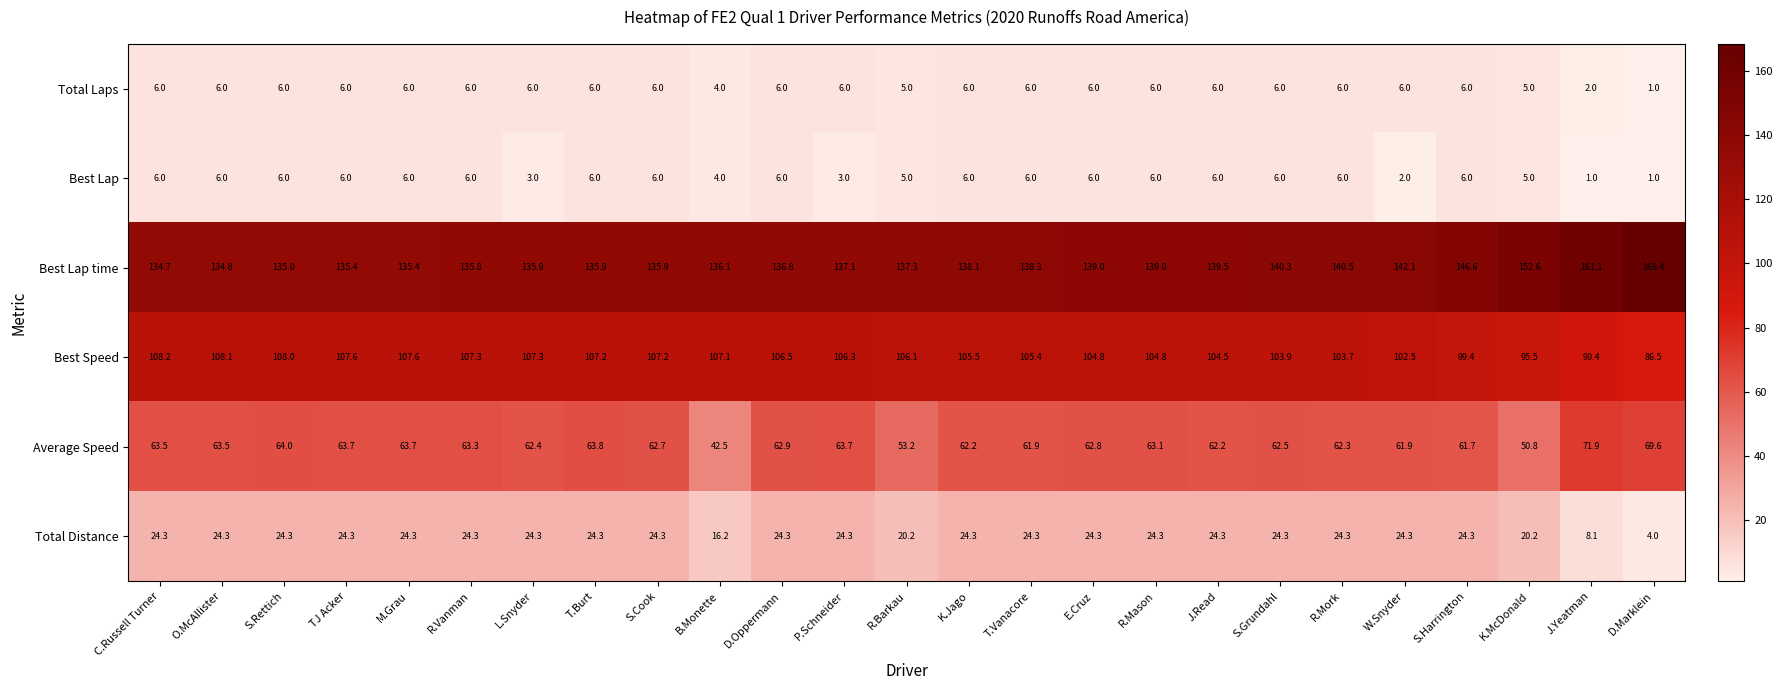

Is the value of Best Lap at L.Snyder greater than the value of Best Speed at D.Marklein?

No